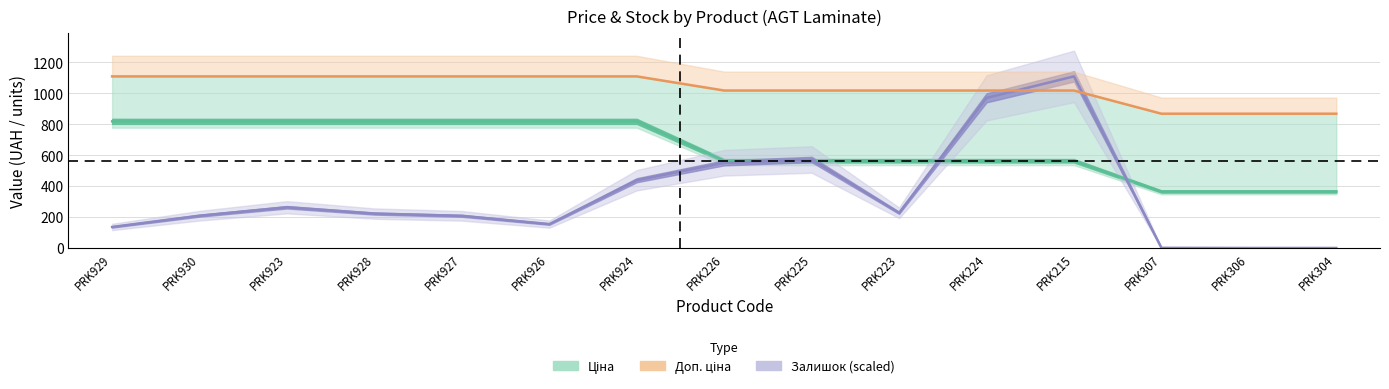

At which category is the sum across all series the highest?

PRK215